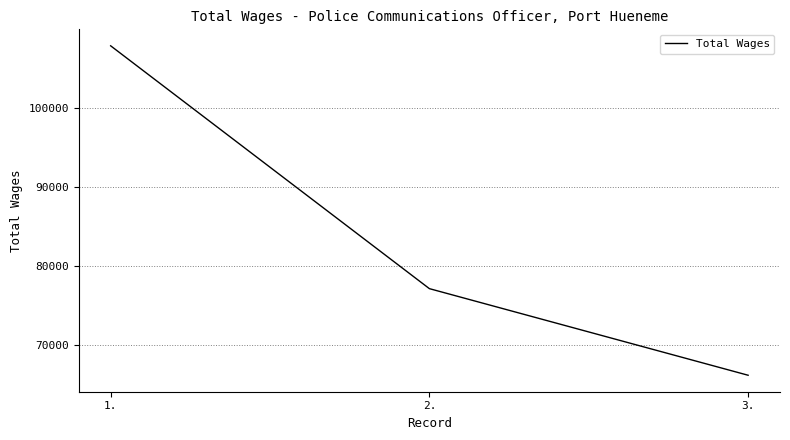

List the labels in order of value, largest first.

1., 2., 3.